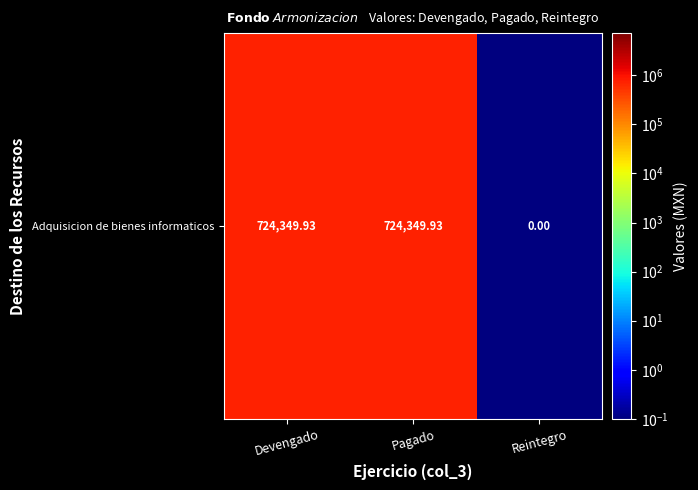

At which category does the chart reach its minimum across all series?

Reintegro